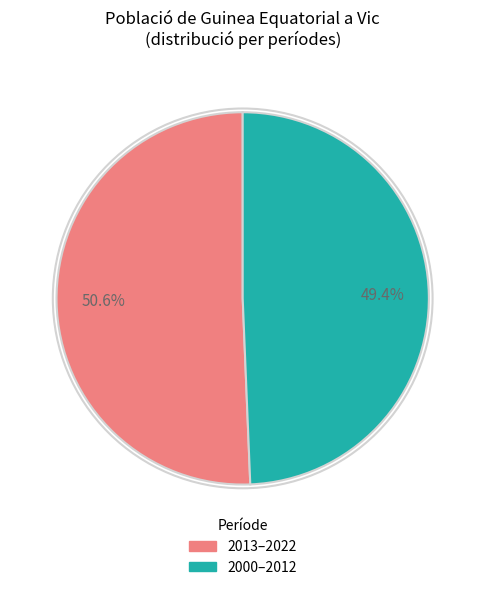

How many slices are in this pie chart?

2